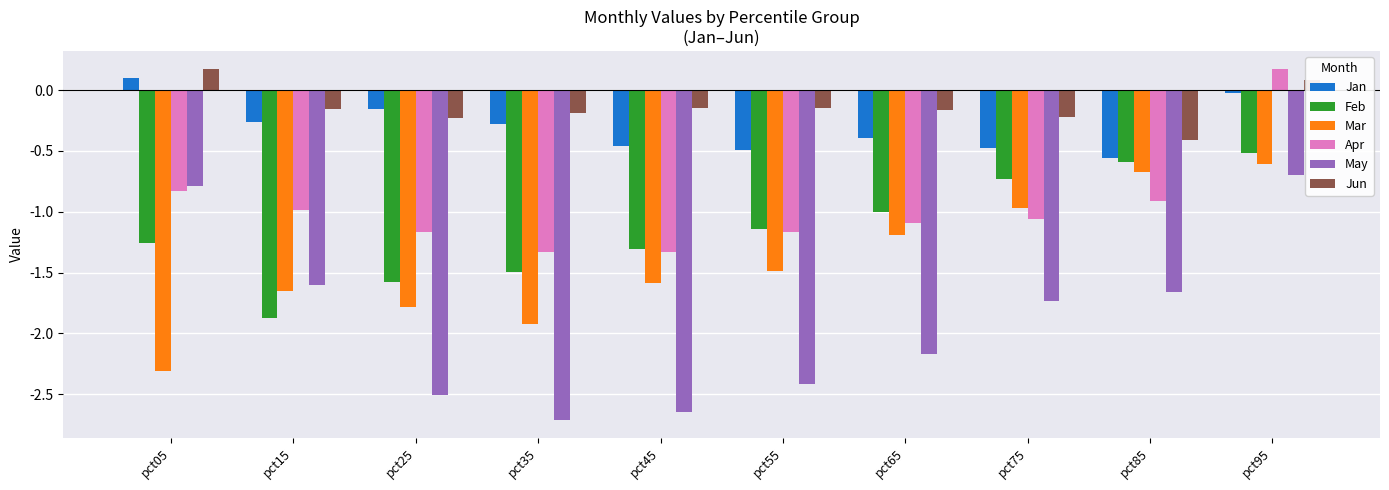

Count the number of data series in this chart.

6